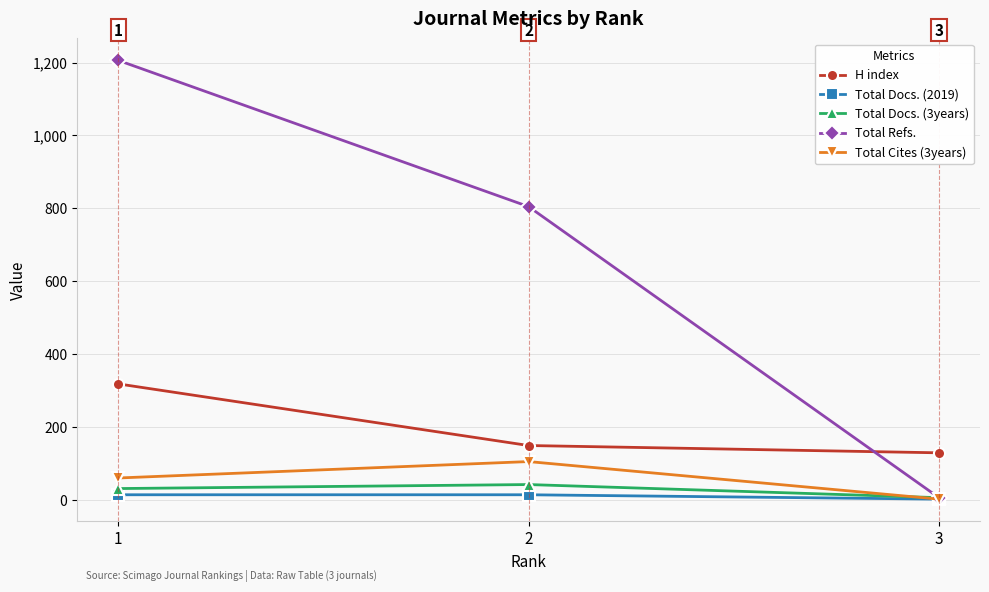

The value of H index at 3 is 130. True or false?

True